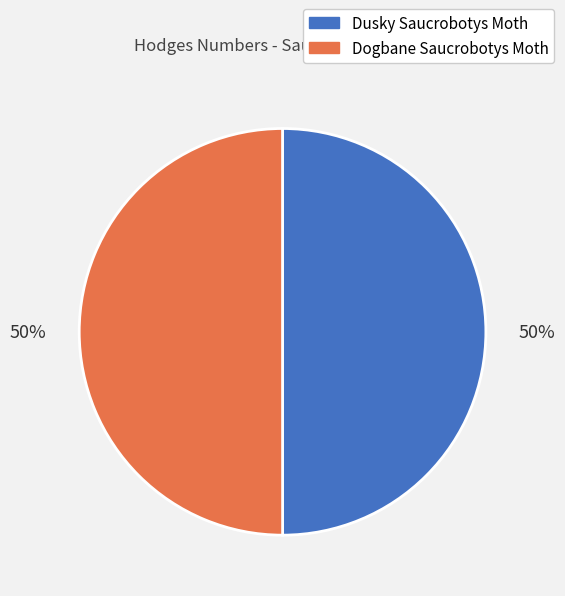

What is the ratio of the value at Dusky Saucrobotys Moth to the value at Dogbane Saucrobotys Moth?

1.0